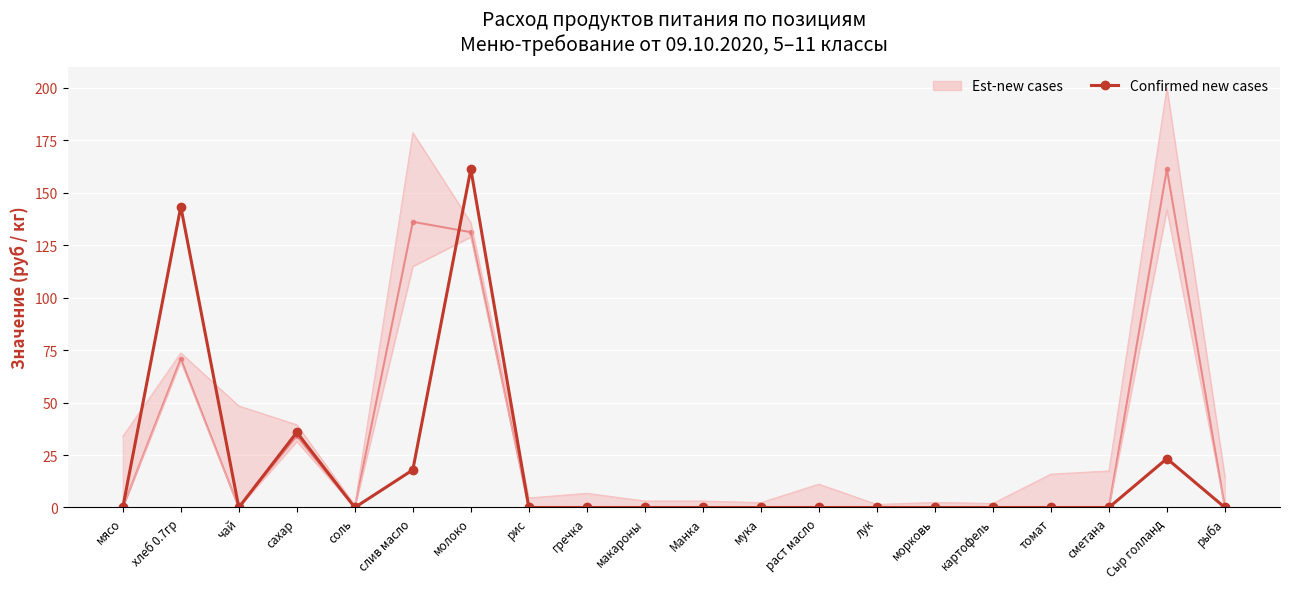

Which category has the lowest value across all series?

мясо